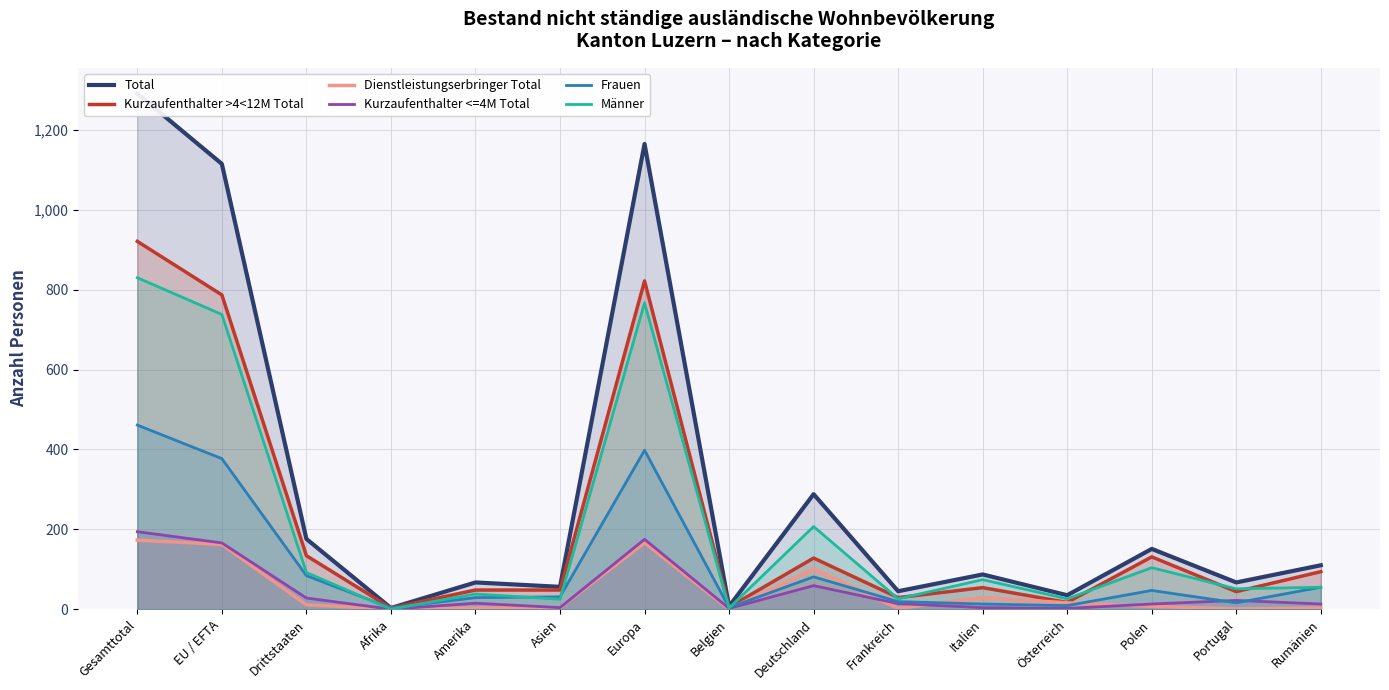

What is the label of the 9th point from the left?

Deutschland